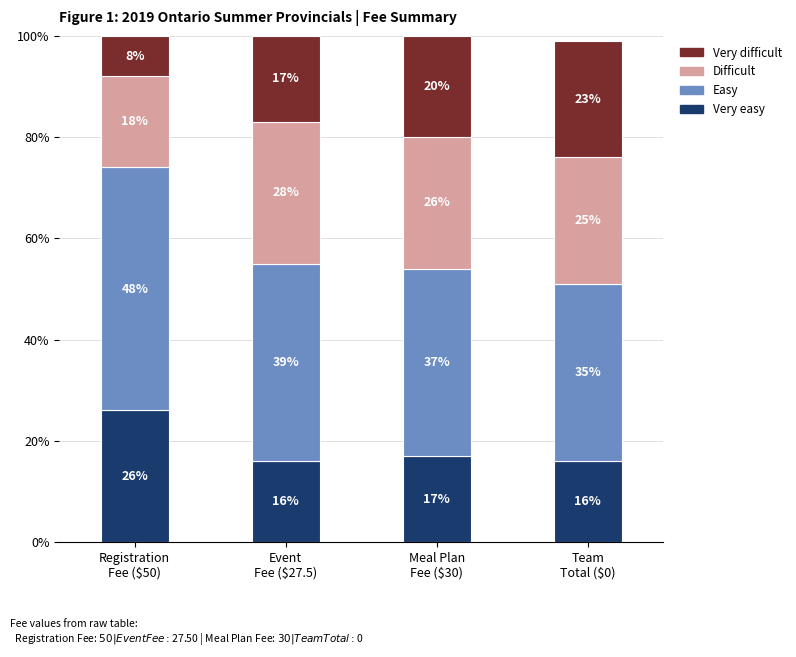

What is the minimum value for Very easy?

16